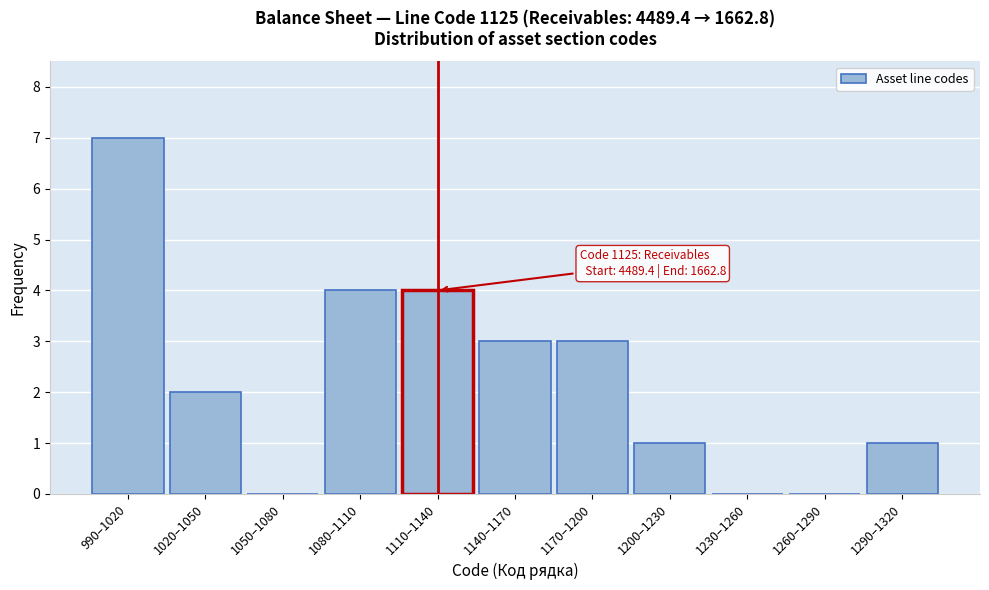

Reading left to right, extract all data points from this chart.

990–1020=7	1020–1050=2	1050–1080=0	1080–1110=4	1110–1140=4	1140–1170=3	1170–1200=3	1200–1230=1	1230–1260=0	1260–1290=0	1290–1320=1